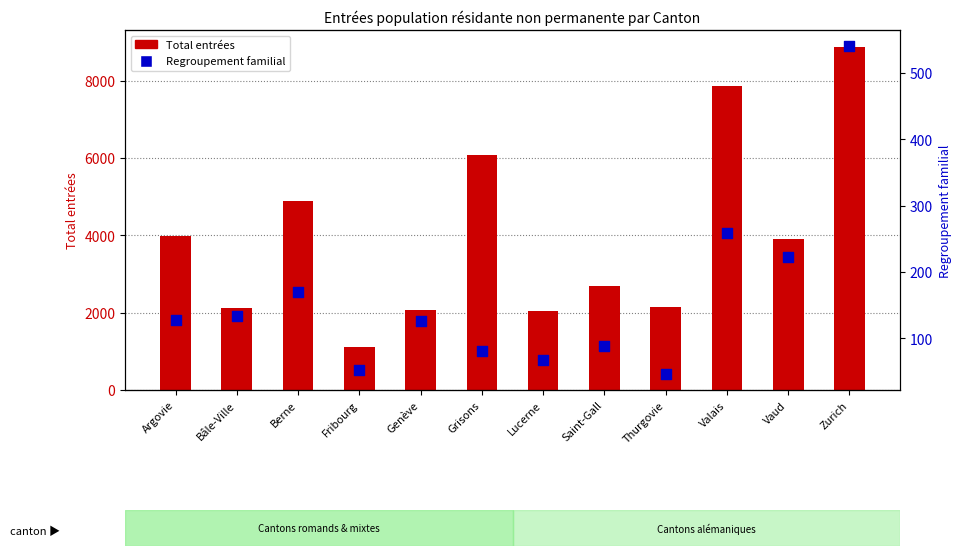

What is the total value across all series at Vaud?

4130